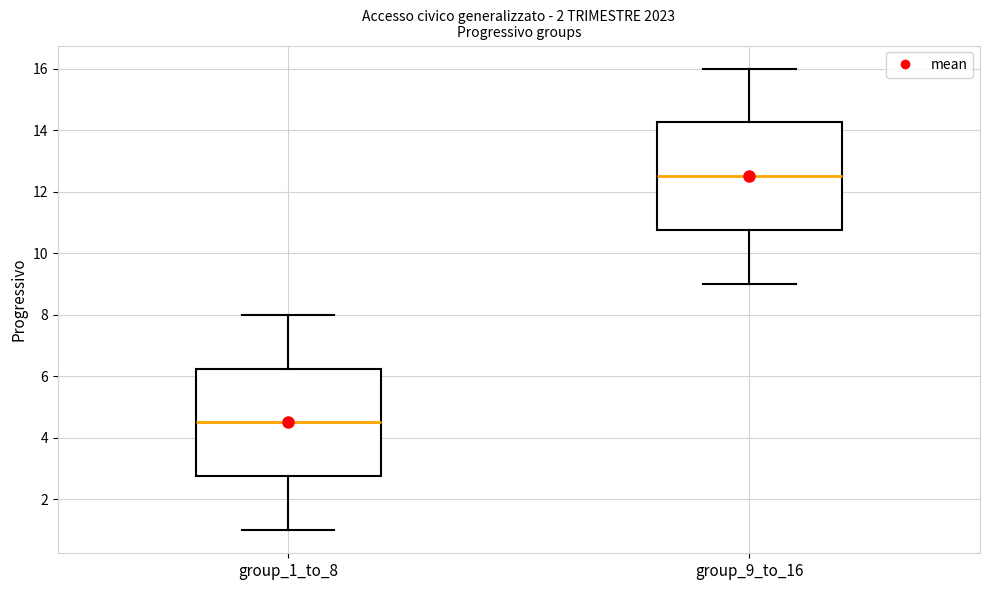

Reading left to right, transcribe this box plot: for each box, give where its median line is, the range the box spans, and where its two whiskers end, as read against the y-axis. The values are not printed on the chart, so give them approximately, as read against the axis.

group_1_to_8: median 4.6, box 2.8 to 6.2, whiskers 1.0 to 8.0
group_9_to_16: median 12.6, box 10.8 to 14.2, whiskers 9.0 to 16.0